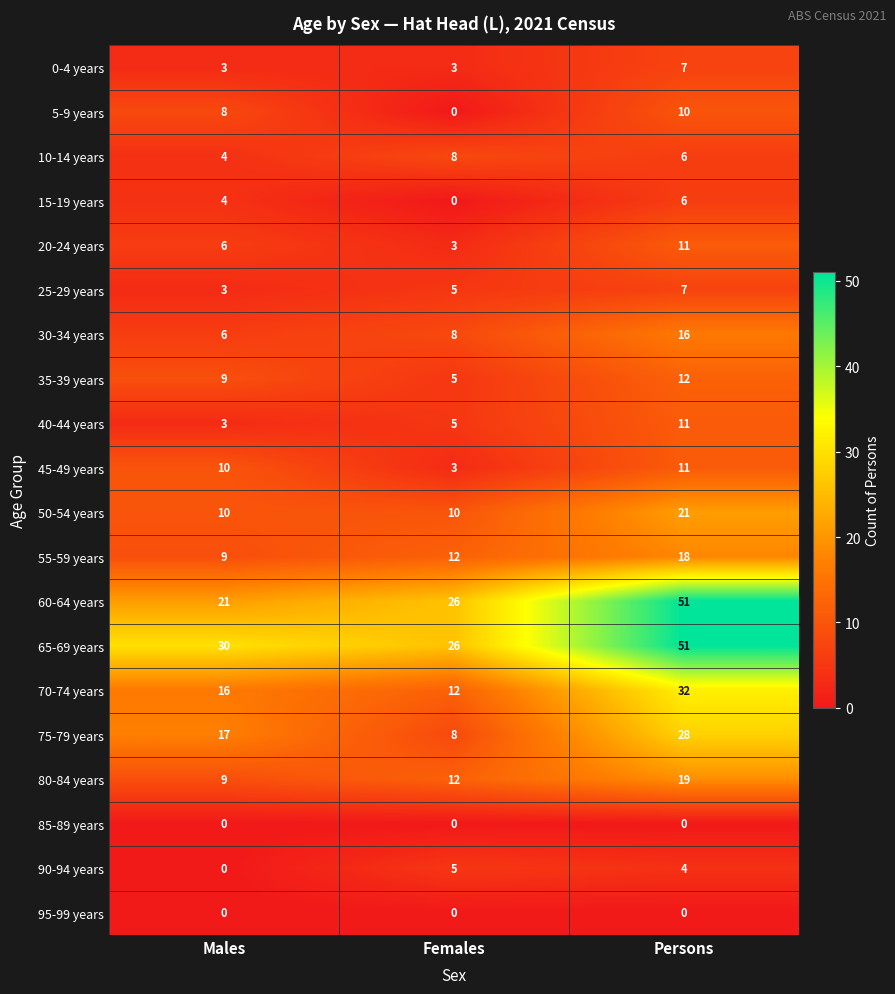

Where is 35-39 years nearest to the value 8?

Males